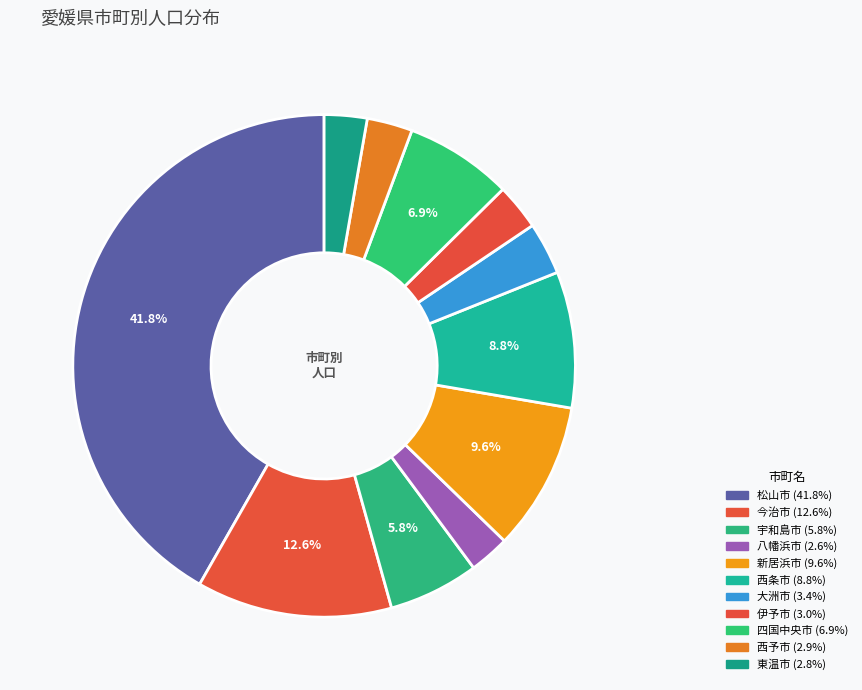

How much of the chart is everything except 大洲市?

96.6%